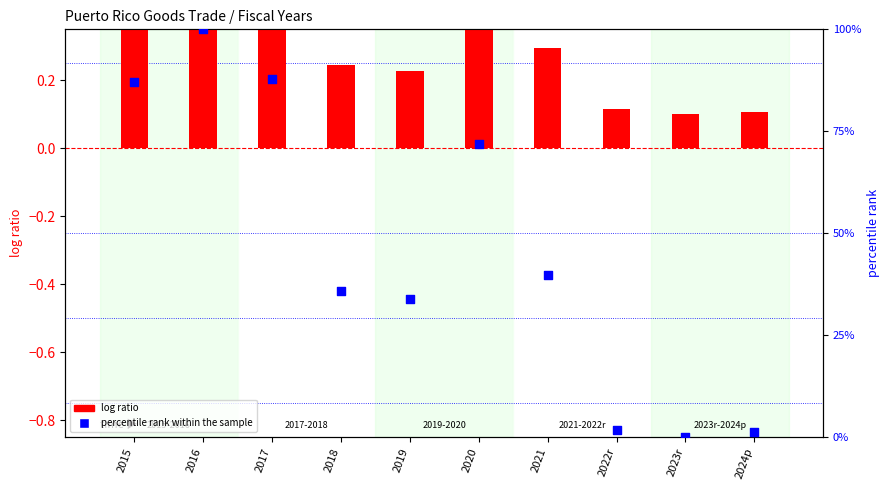

At which category is the sum across all series the highest?

2016